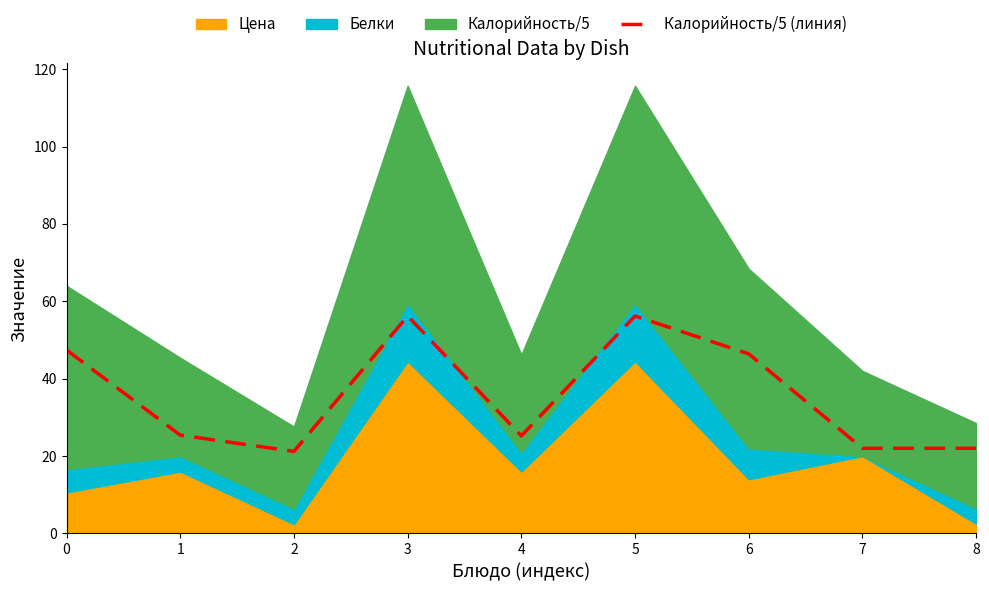

Does the chart display data point markers on the line(s)?

No